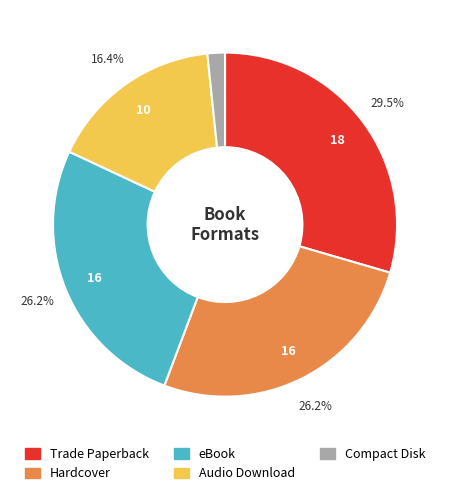

To the nearest percent, what is the difference between the largest and smallest slice percentages?

28%